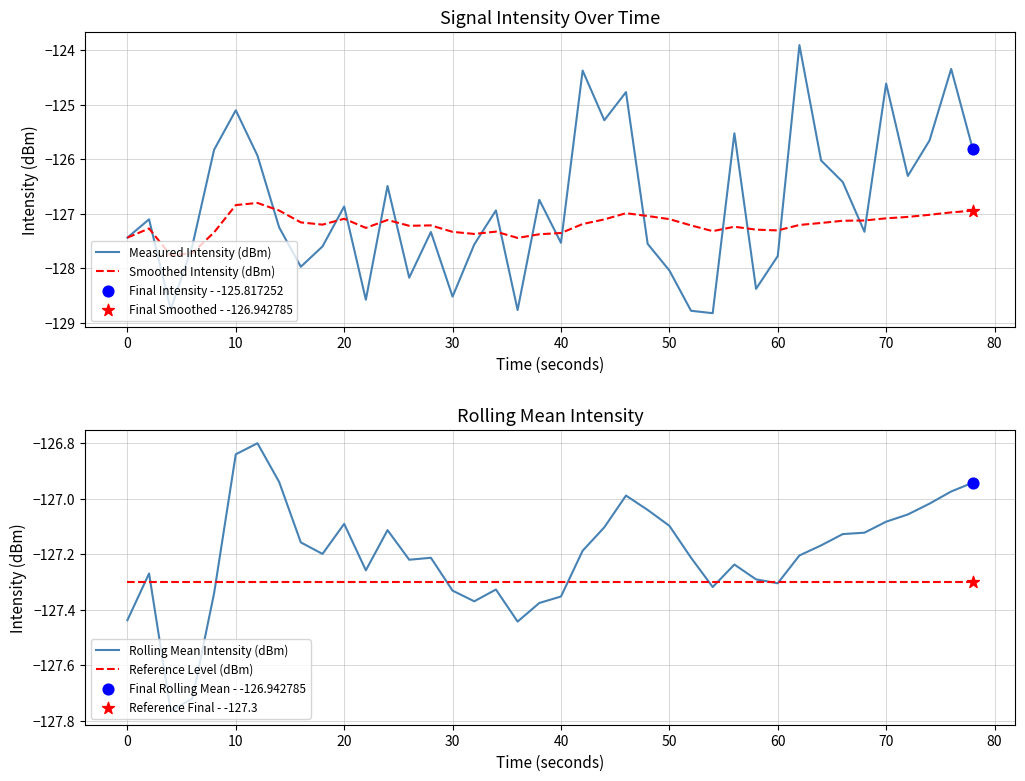

Where does the Rolling Mean Intensity (dBm) series first go above -127?

10